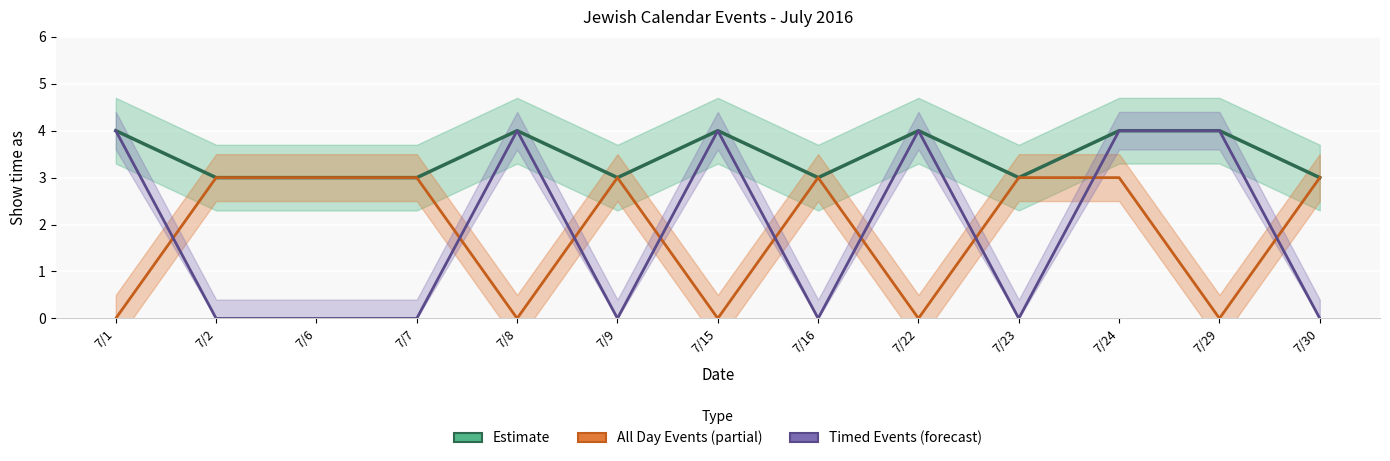

What is the total value across all series at 7/6?

6